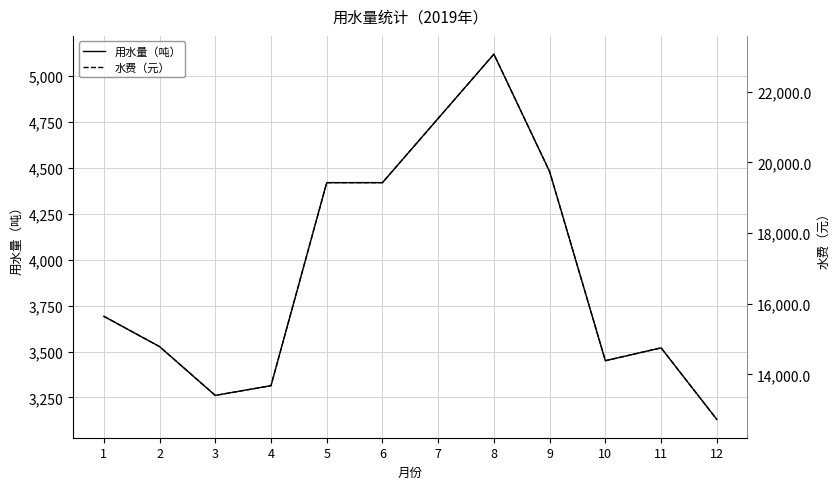

At which category does 用水量（吨） reach its first local valley?

3